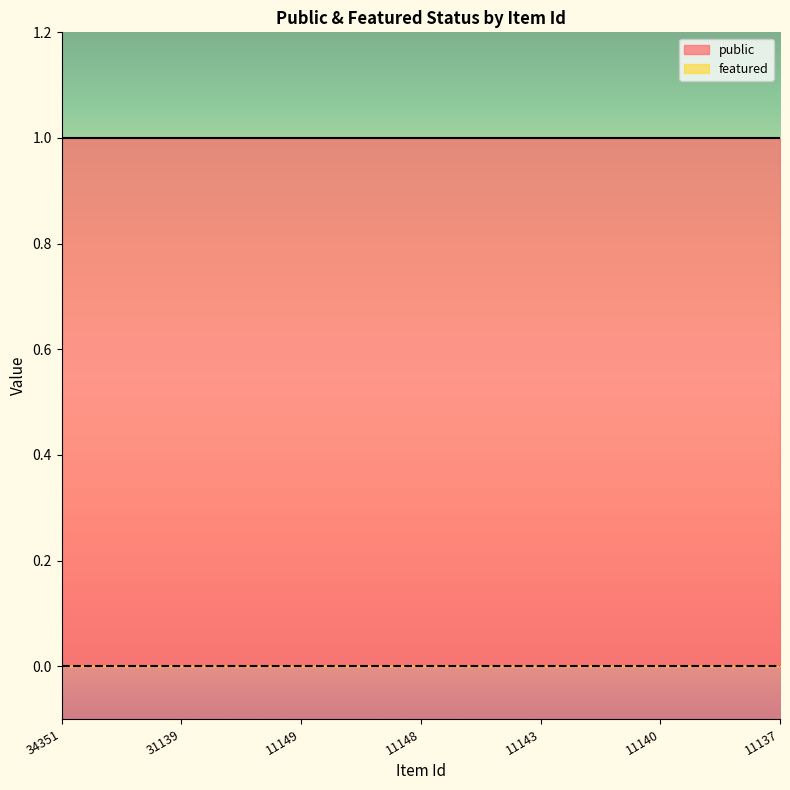

True or false: featured and public cross at least once.

False